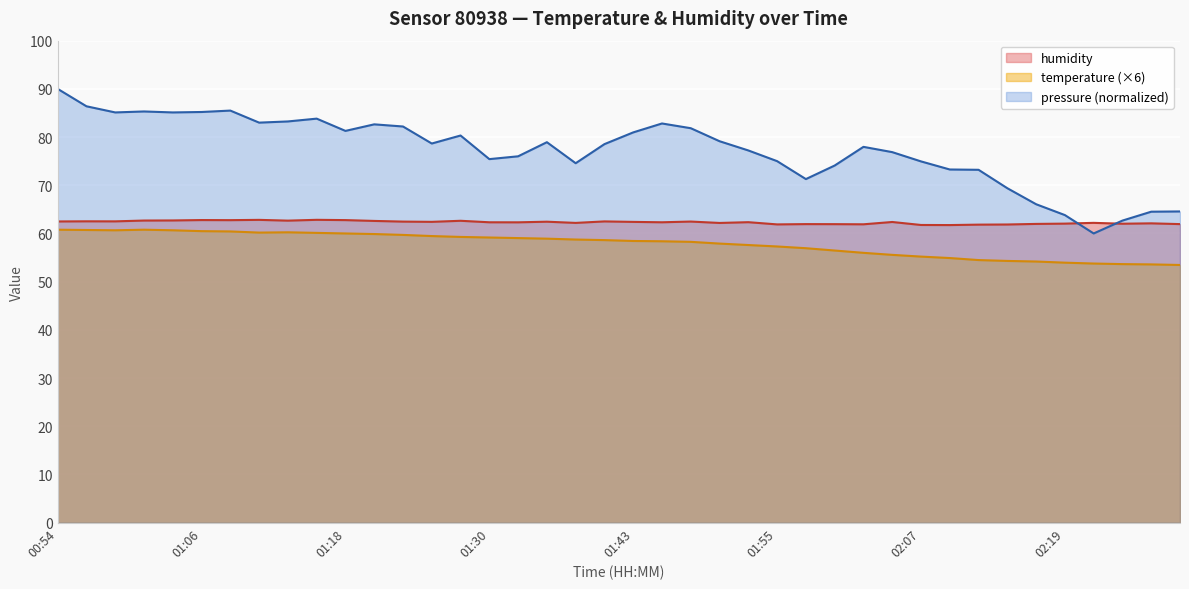

Which category has the lowest value in the temperature series?

02:33